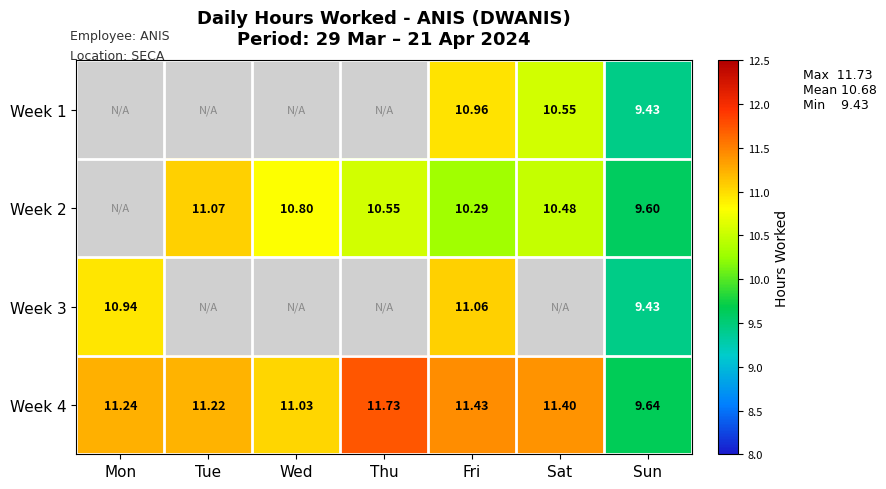

At which label does Week 4 first exceed 11?

Mon